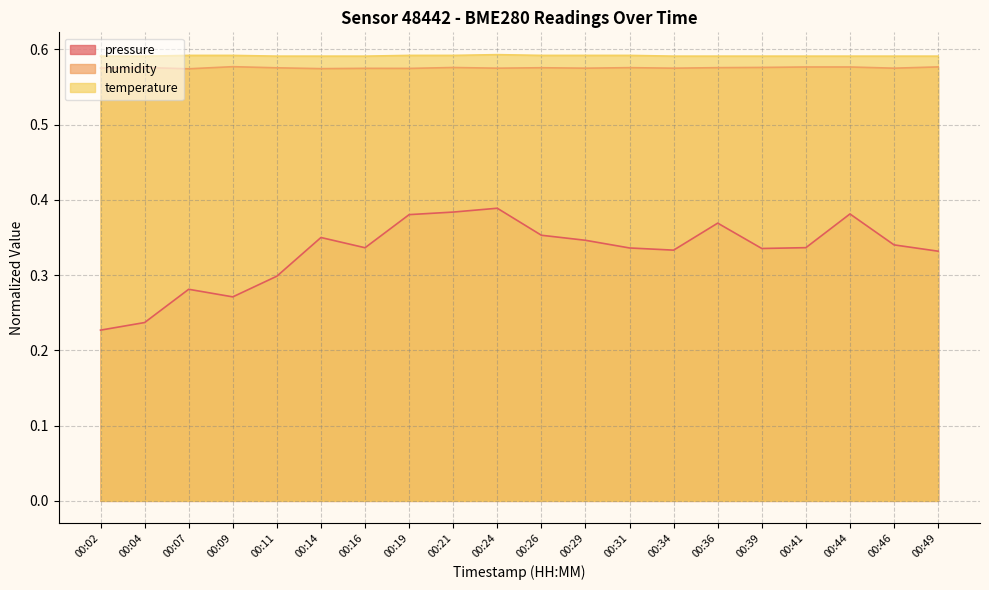

List the labels in order of humidity value, largest first.

00:09, 00:49, 00:41, 00:44, 00:39, 00:04, 00:21, 00:31, 00:36, 00:26, 00:11, 00:02, 00:24, 00:29, 00:34, 00:46, 00:16, 00:19, 00:14, 00:07